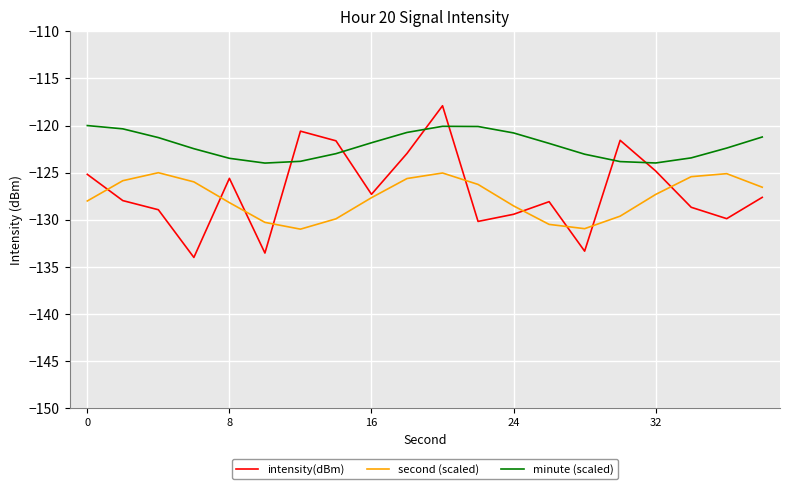

True or false: second (scaled) and minute (scaled) cross at least once.

False